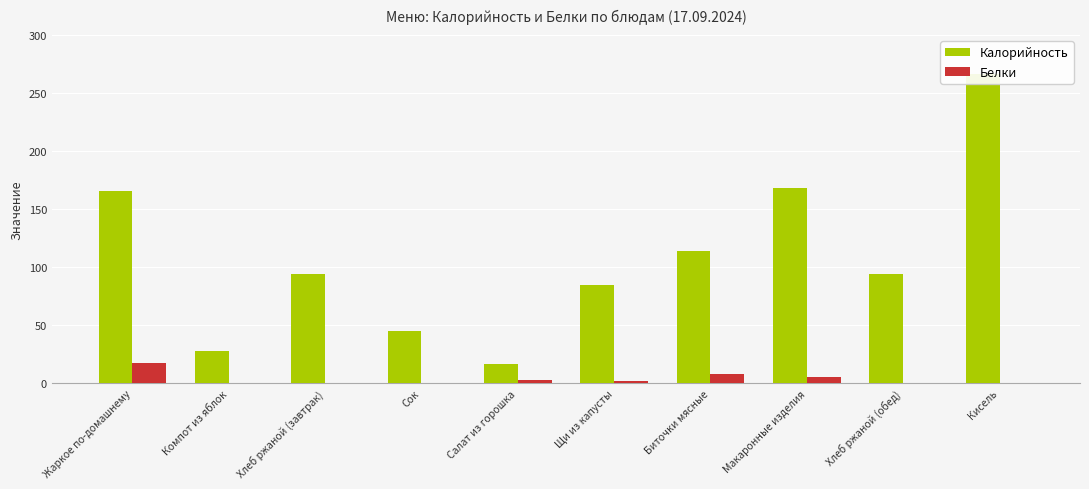

At which category is the sum across all series the highest?

Кисель